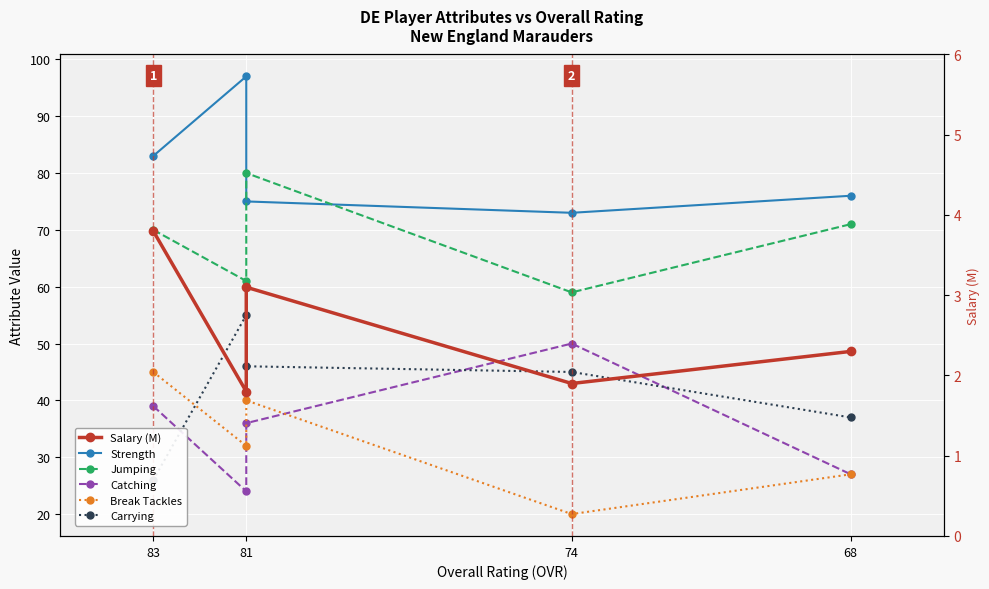

What is the average value of the Jumping series?

68.2